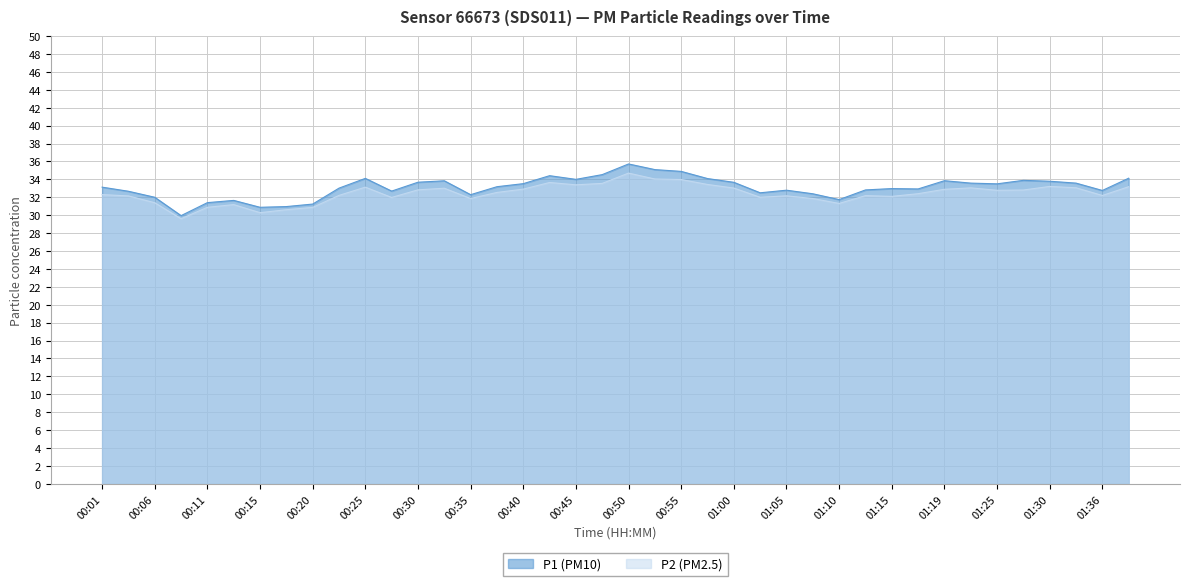

At which category is the sum across all series the highest?

00:50